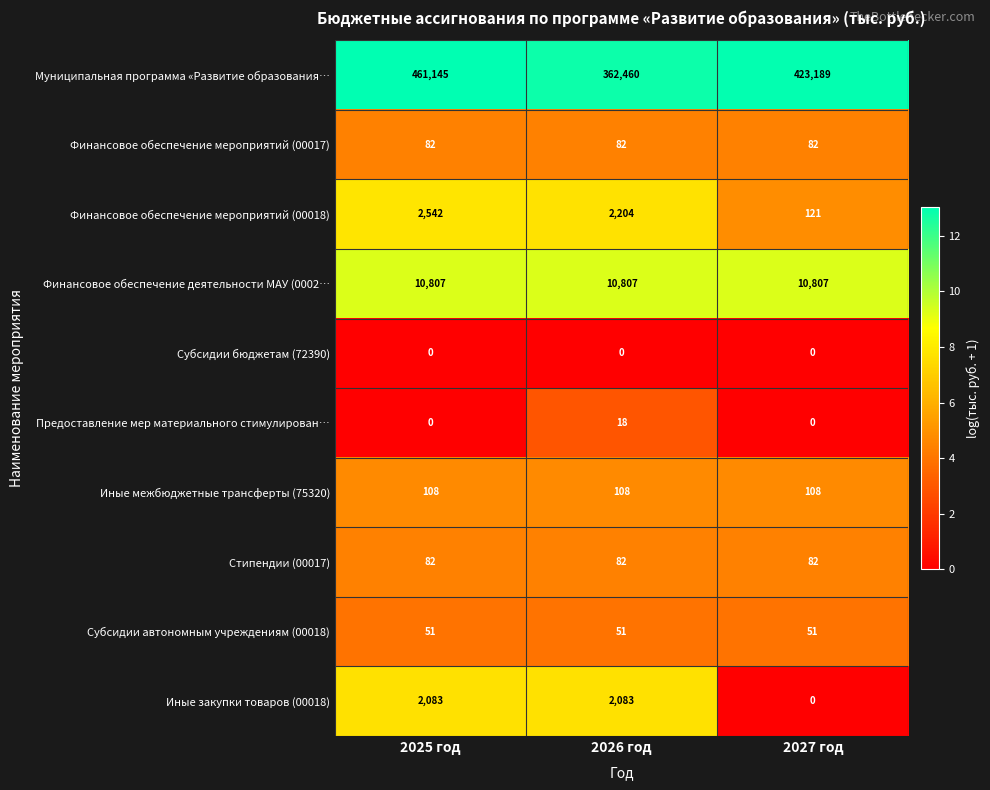

Is the value of Финансовое обеспечение мероприятий (00017) at 2026 год greater than the value of Финансовое обеспечение деятельности МАУ (0002… at 2025 год?

No